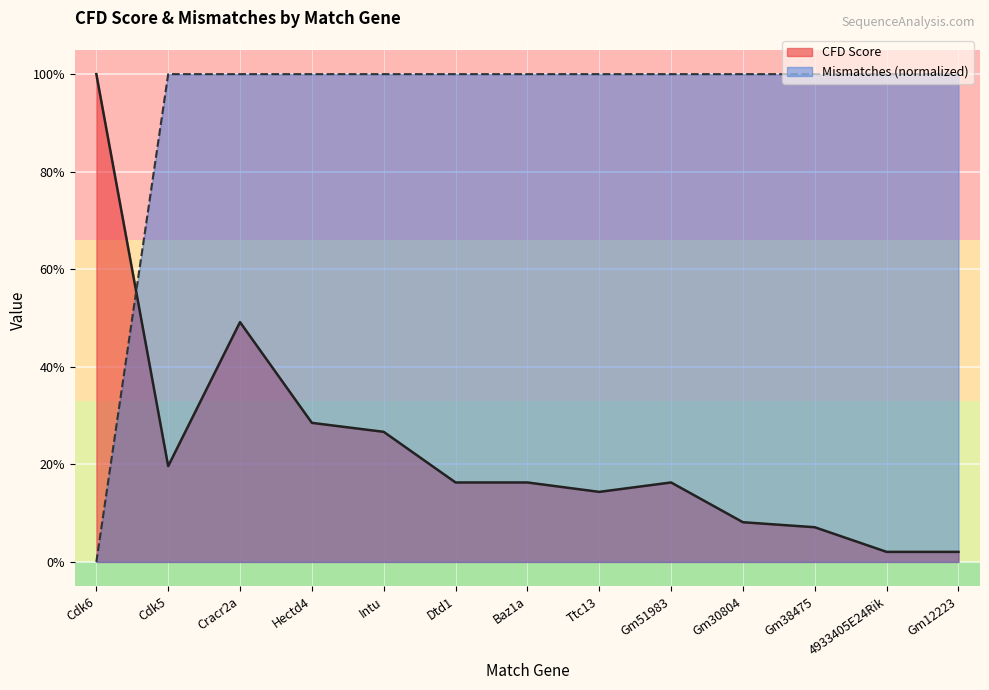

True or false: Mismatches has a value of 1.0 at Ttc13.

True